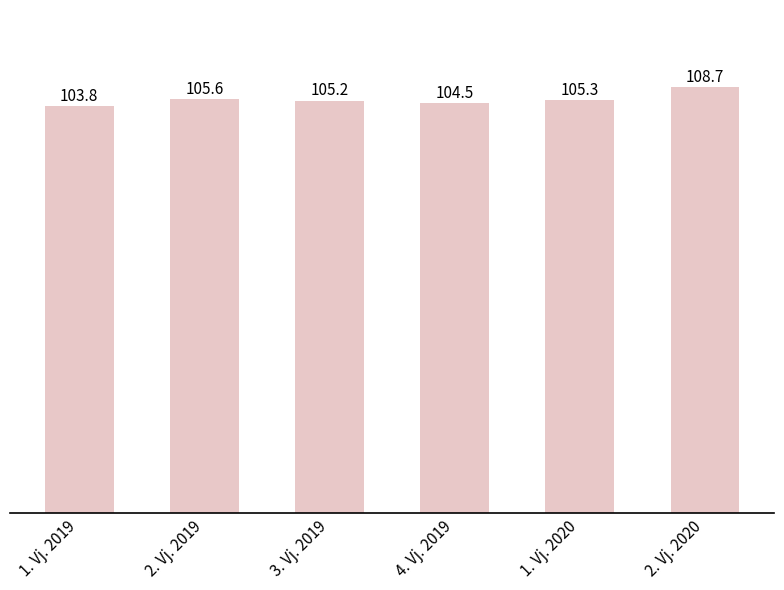

What is the difference between the maximum and minimum values?

4.9